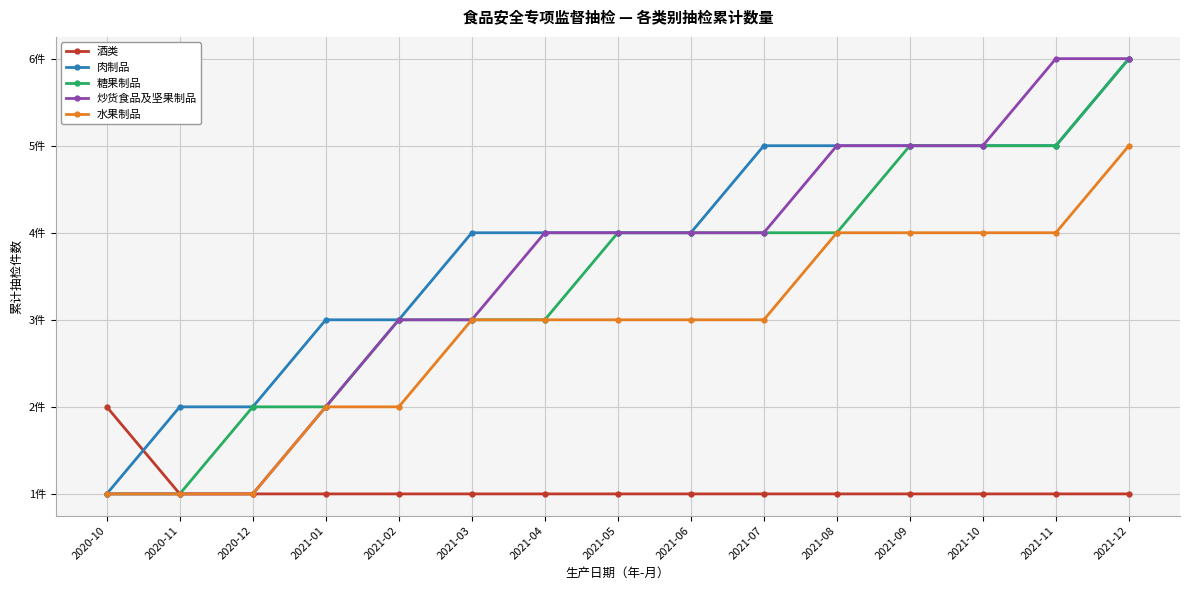

List the series in order of their peak value, highest first.

肉制品, 糖果制品, 炒货食品及坚果制品, 水果制品, 酒类